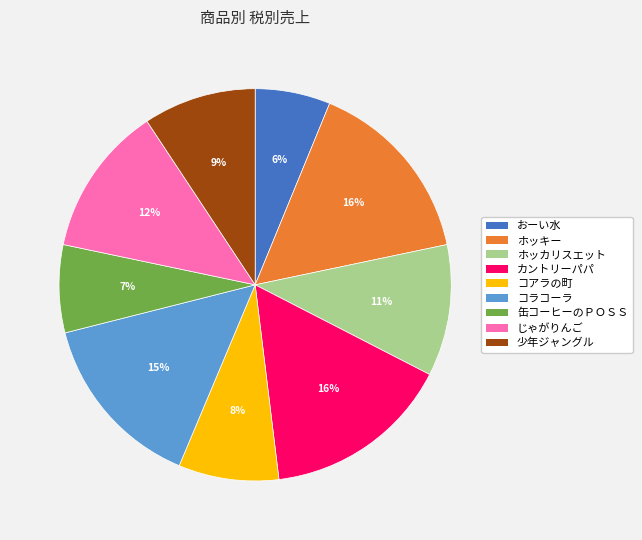

True or false: コアラの町 accounts for 8% of the total.

True